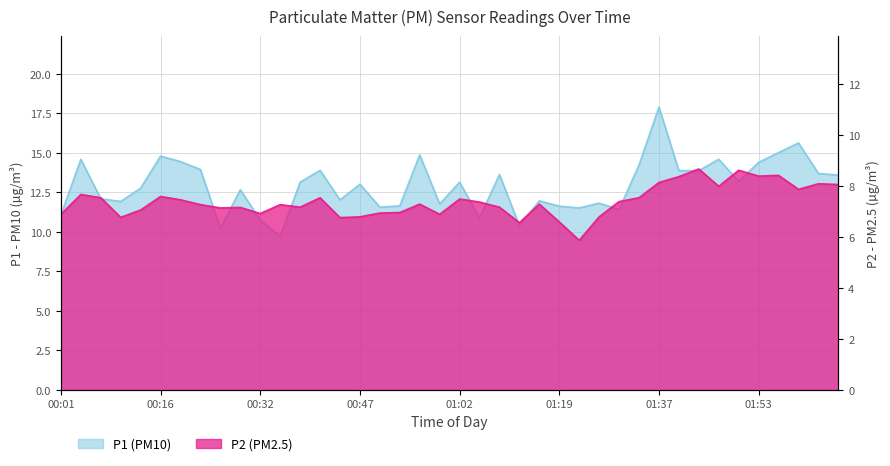

Which label corresponds to the largest value in the chart?

01:37